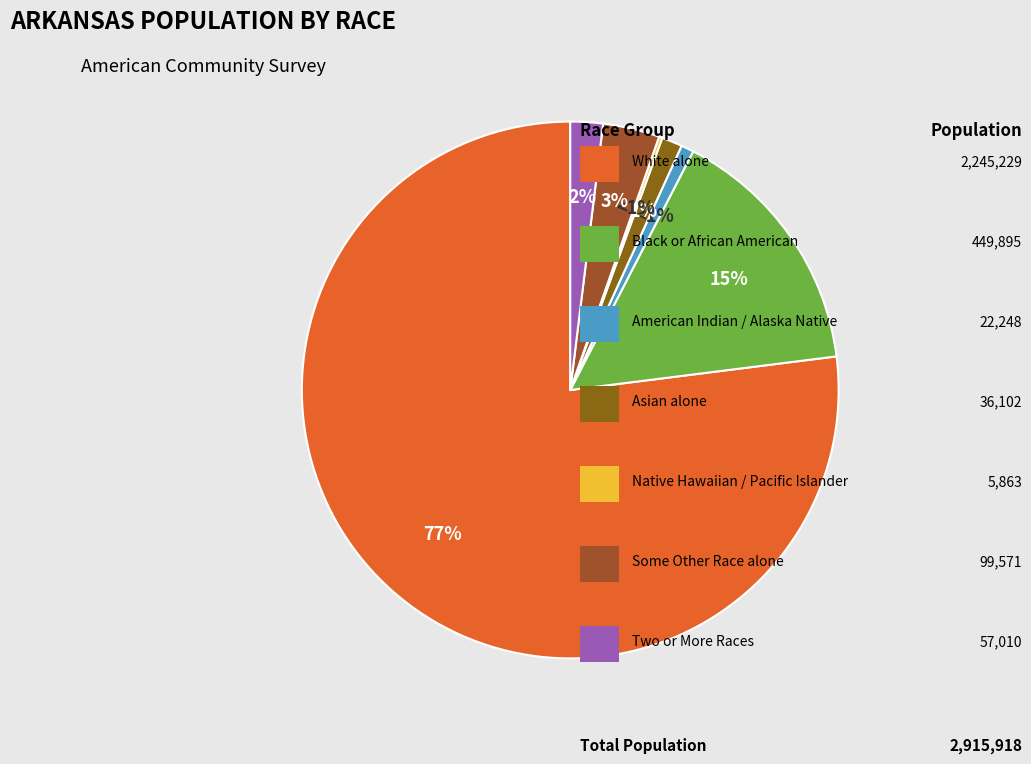

What portion of the pie excludes Black or African American alone?

84.6%